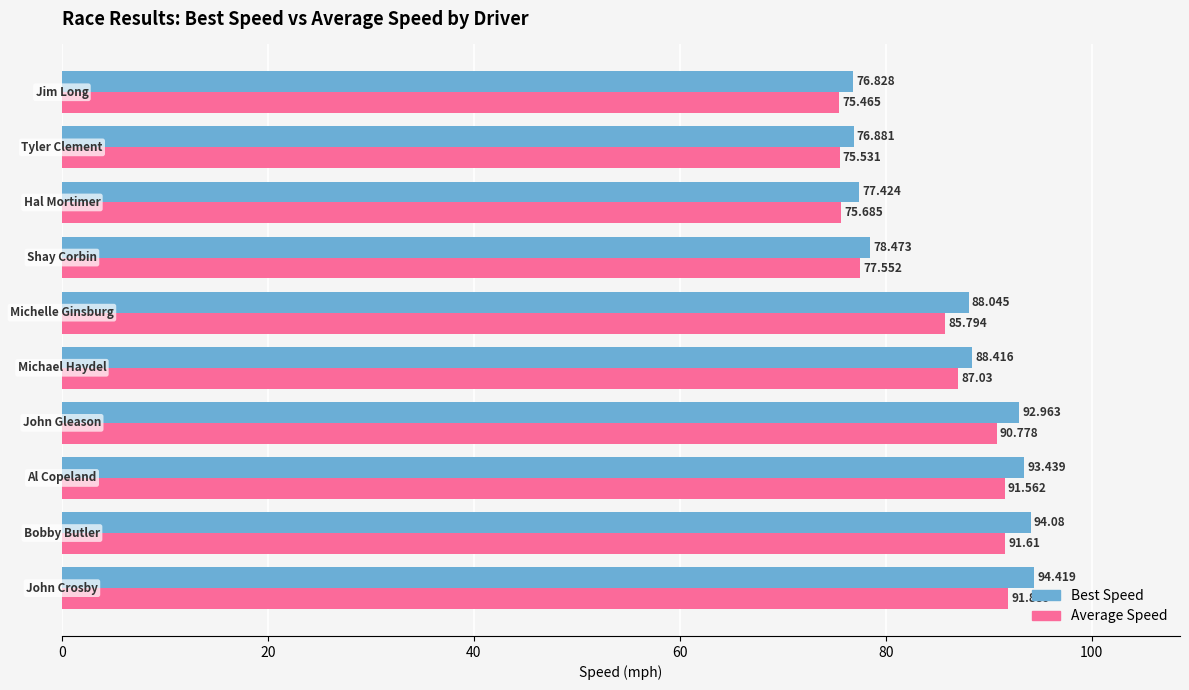

How many values in the Best Speed series are below 88?

4